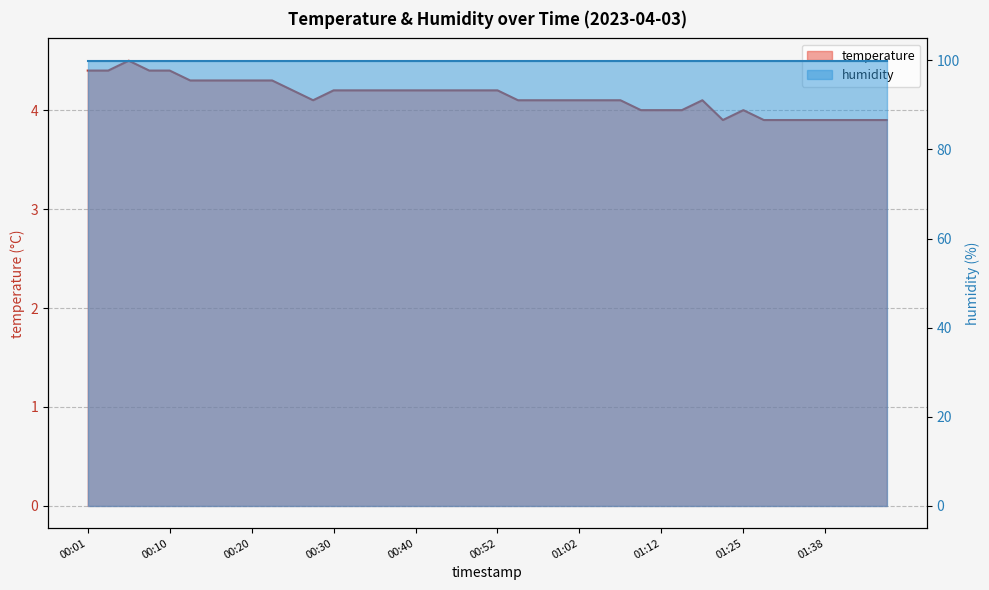

What is the label of the 13th point from the right?

01:09